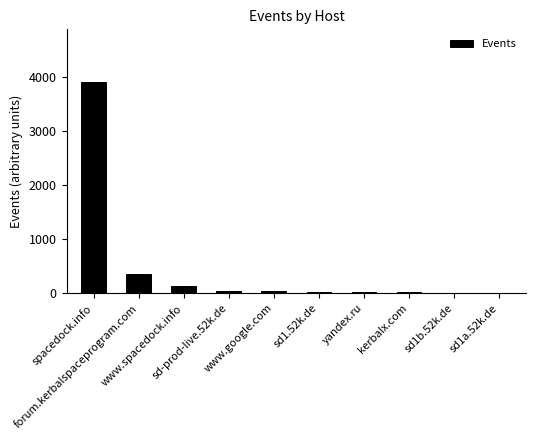

The value at www.spacedock.info is 130. True or false?

True